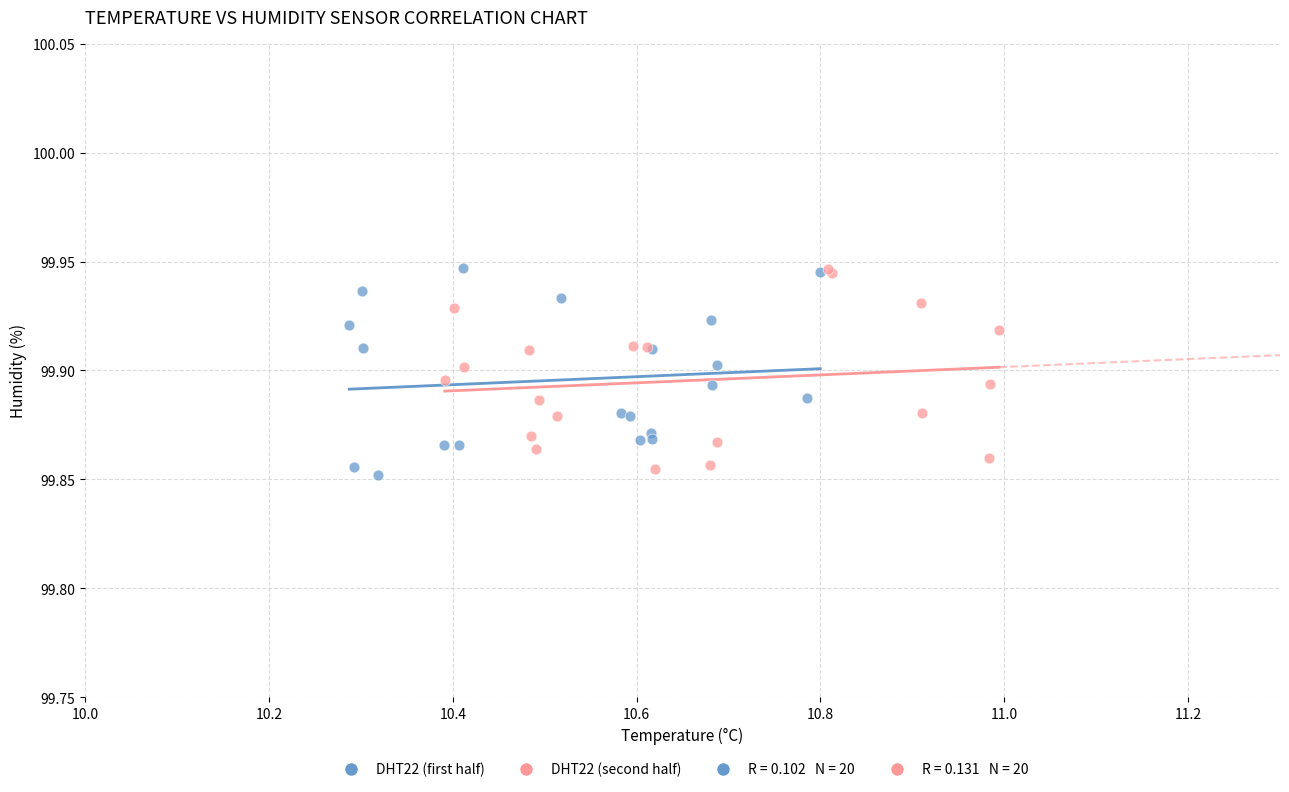

Which series contains the lowest Y value?

DHT22 (first half)